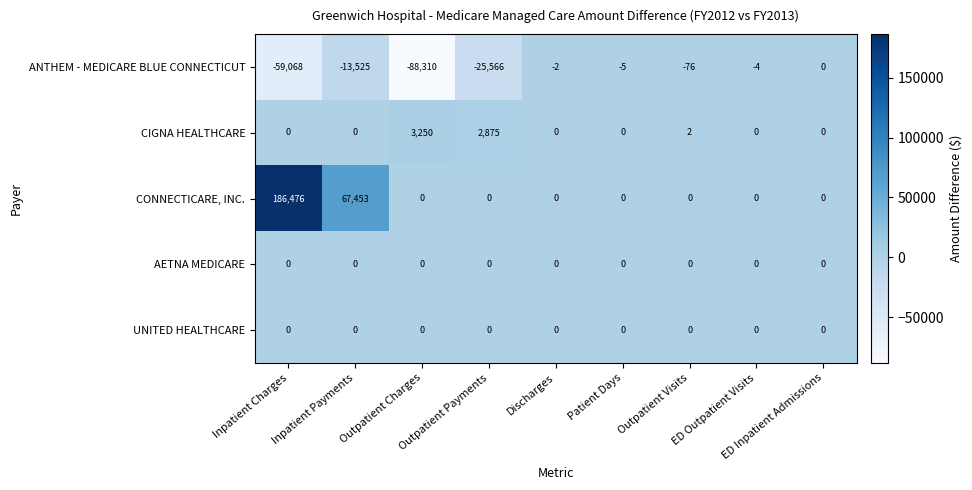

What is the total value across all series at Outpatient Visits?

-74